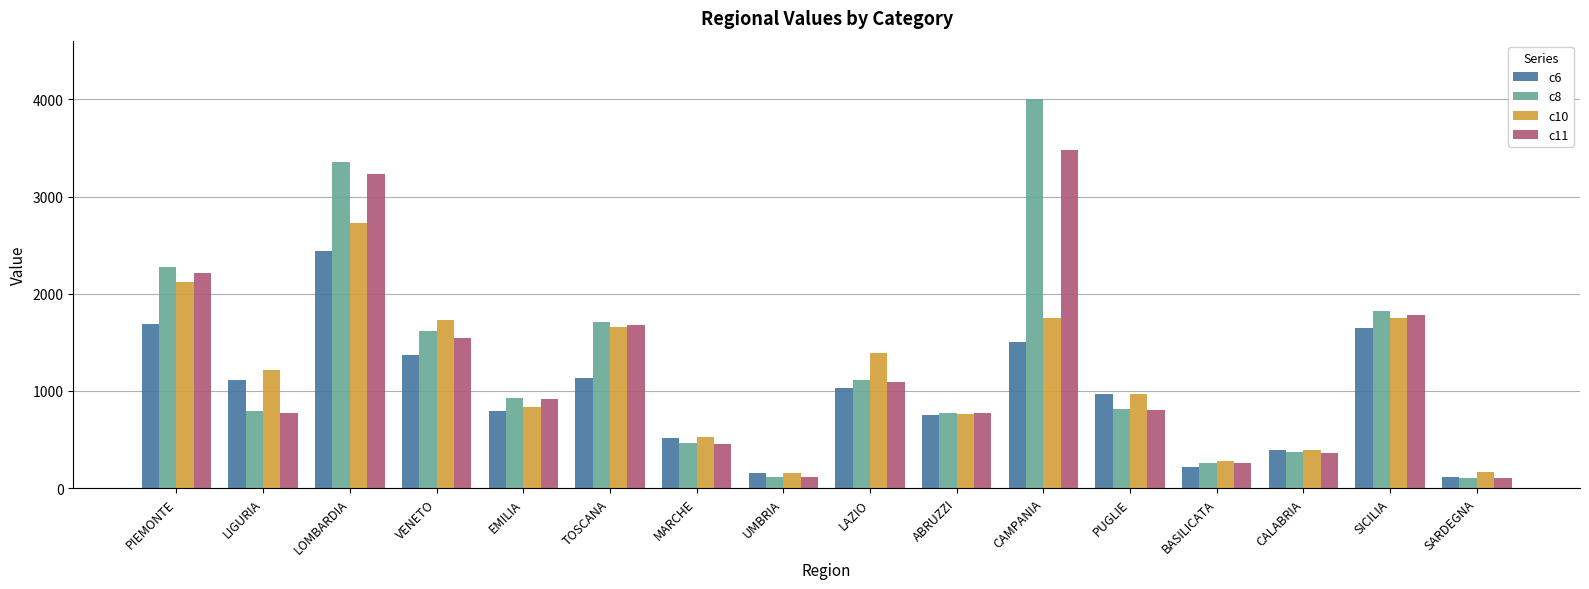

Which category has the highest value in the c8 series?

CAMPANIA